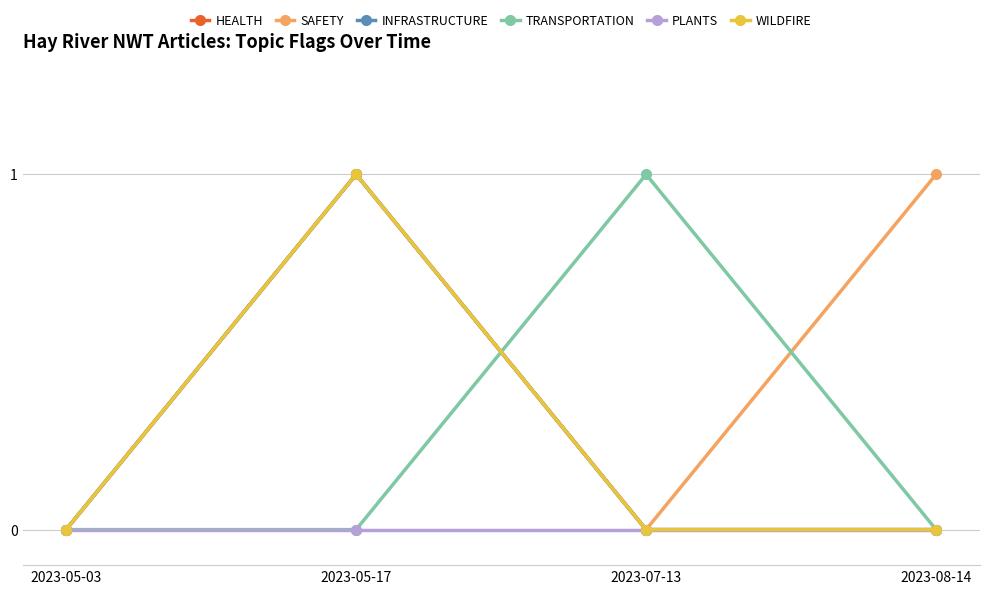

Which series changed the most between 2023-07-13 and 2023-08-14?

SAFETY